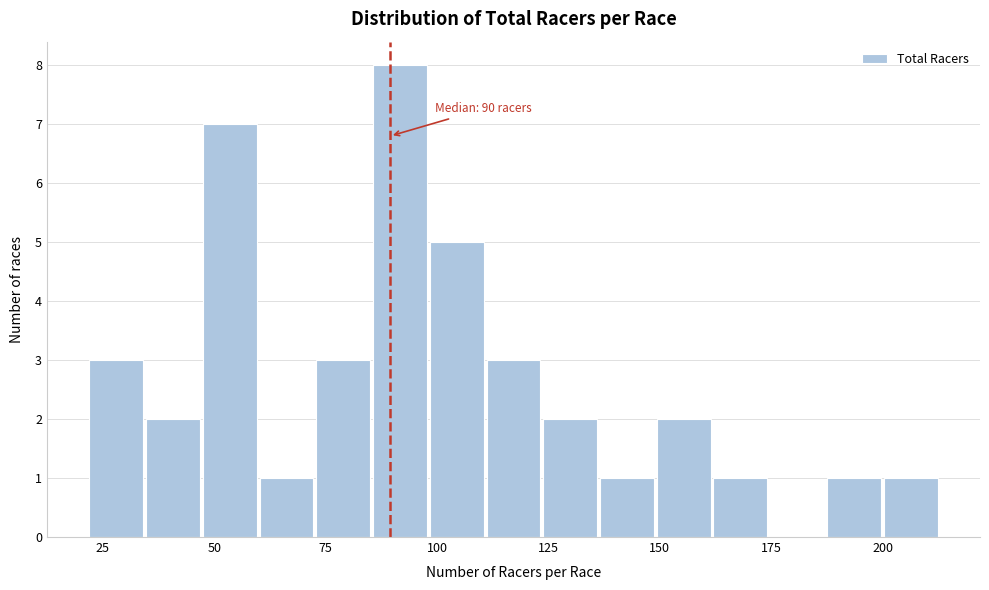

Around what value on the x-axis is the tallest bar? Give the approximate position of its centre, as read against the axis.

90